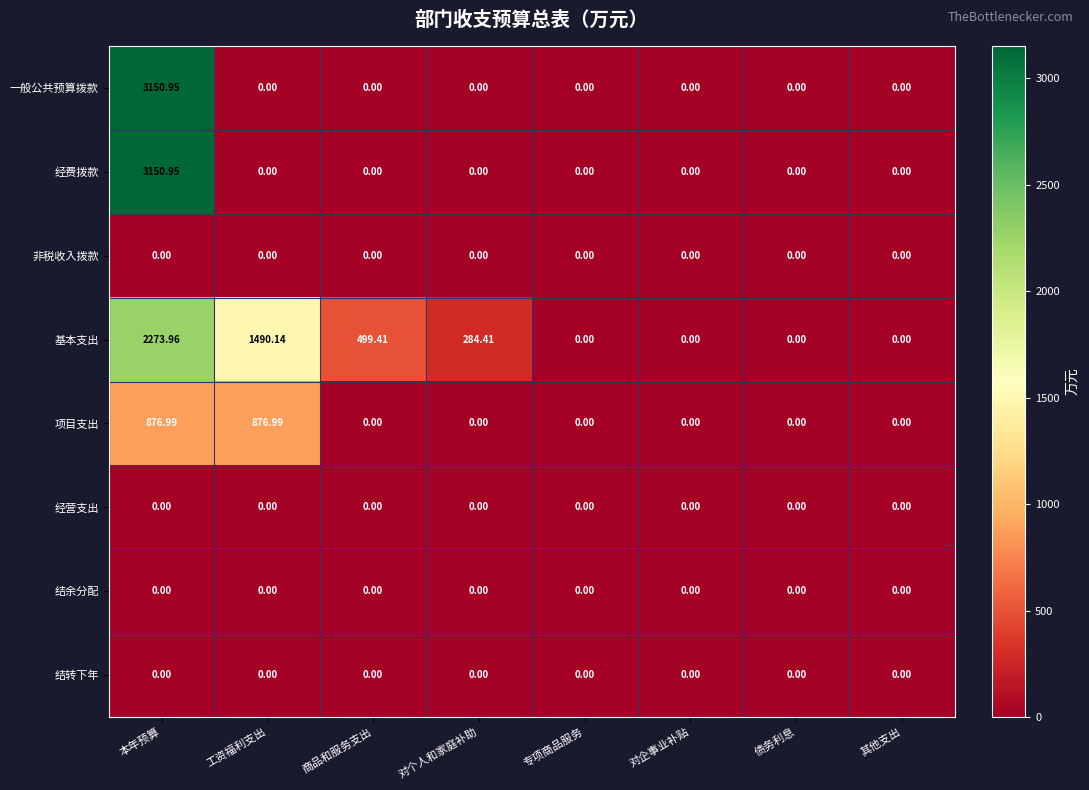

Which series changed the most between 工资福利支出 and 其他支出?

基本支出